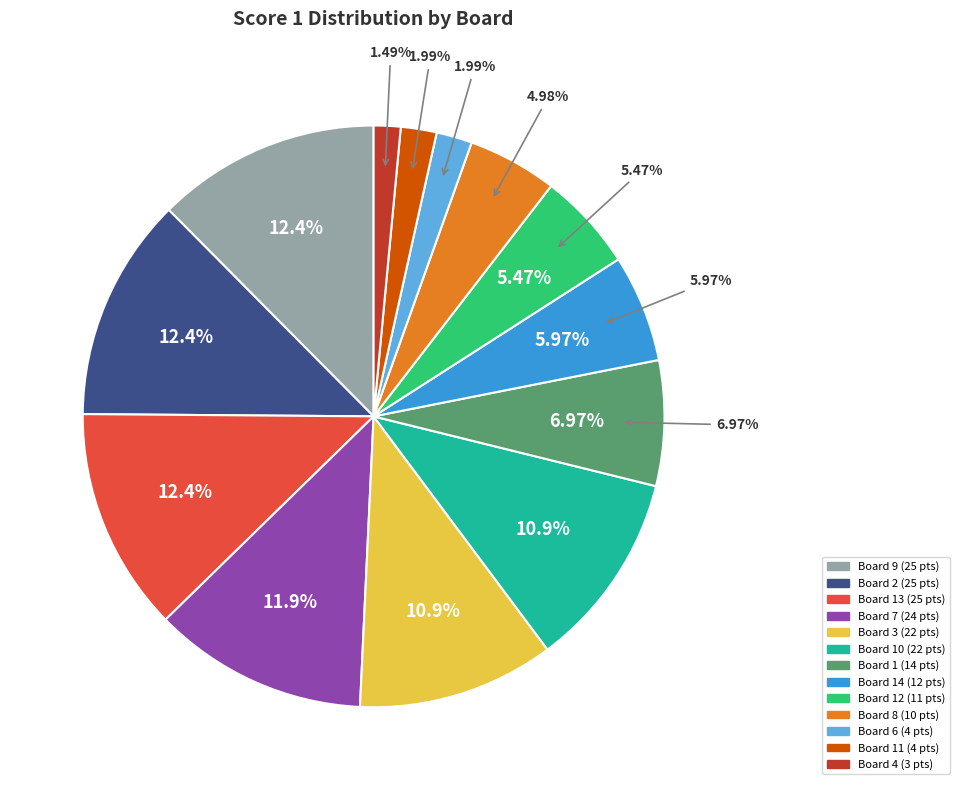

True or false: Board 14 accounts for 6% of the total.

True